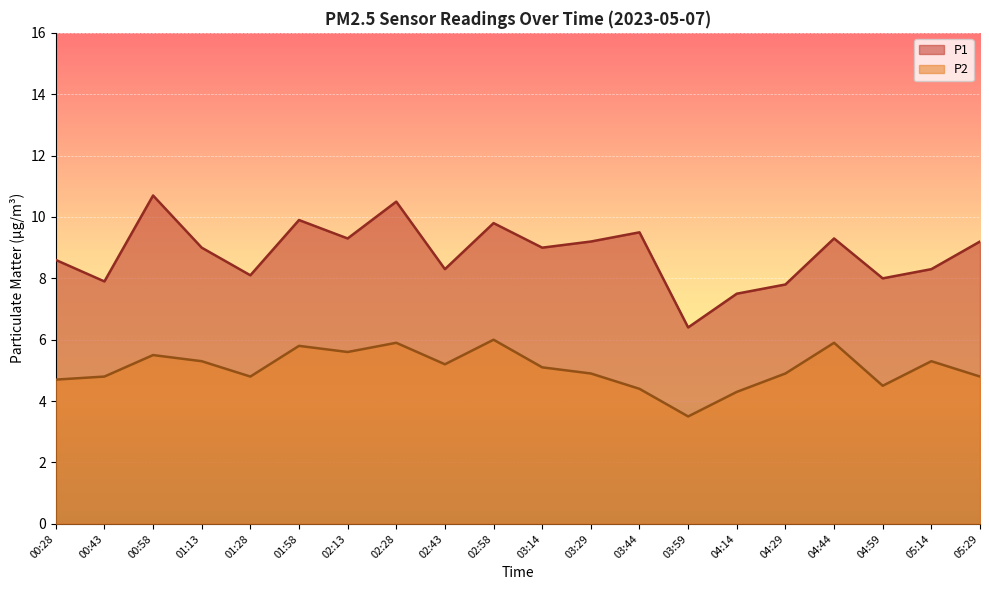

What is the maximum value shown in the chart?

10.7